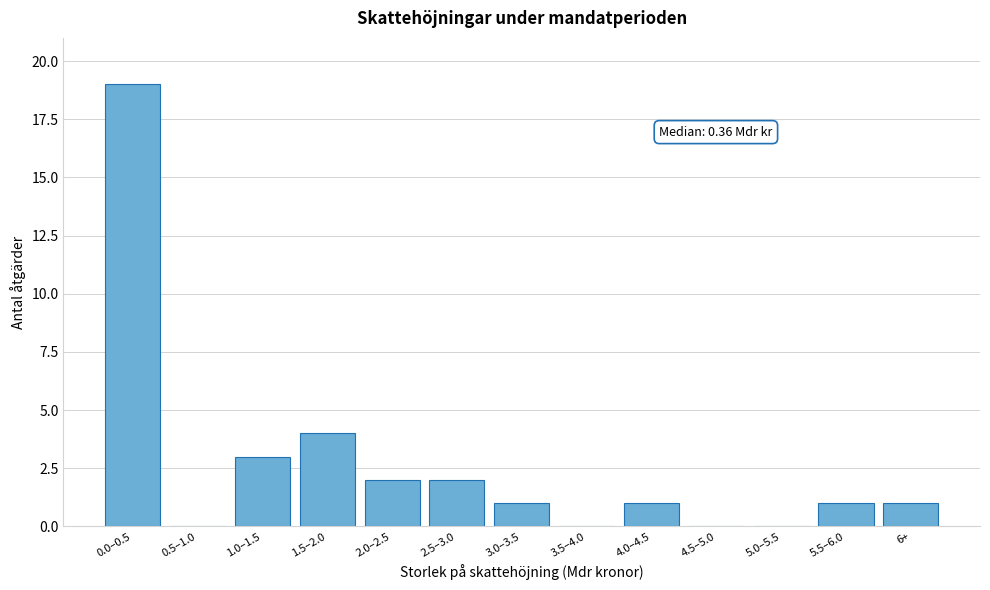

Reading left to right, what are all the values shown in this chart?

0.0–0.5=19	0.5–1.0=0	1.0–1.5=3	1.5–2.0=4	2.0–2.5=2	2.5–3.0=2	3.0–3.5=1	3.5–4.0=0	4.0–4.5=1	4.5–5.0=0	5.0–5.5=0	5.5–6.0=1	6+=1